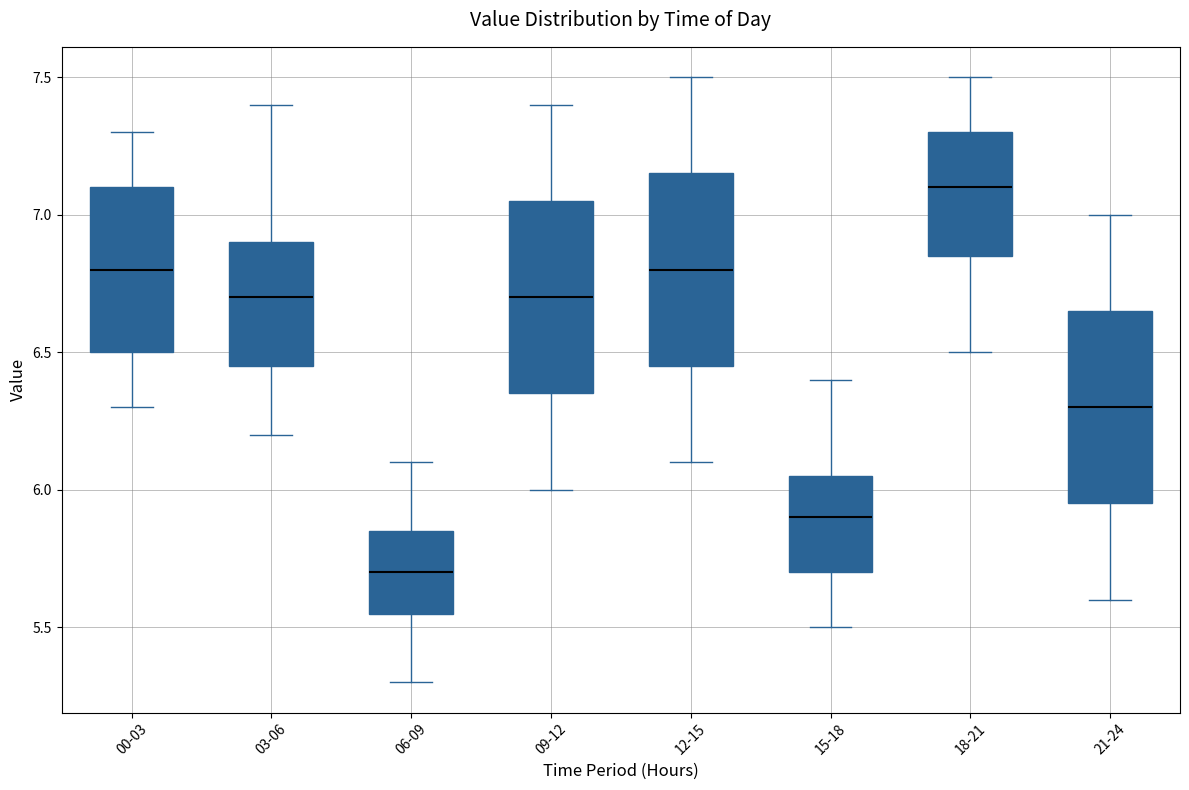

Reading left to right, read every box against the y-axis: the position of its median line, the range the box covers, and the ends of its whiskers. The values are not printed on the chart, so give them approximately, as read against the axis.

00-03: median 6.80, box 6.50 to 7.10, whiskers 6.30 to 7.30
03-06: median 6.70, box 6.45 to 6.90, whiskers 6.20 to 7.40
06-09: median 5.70, box 5.55 to 5.85, whiskers 5.30 to 6.10
09-12: median 6.70, box 6.35 to 7.05, whiskers 6.00 to 7.40
12-15: median 6.80, box 6.45 to 7.15, whiskers 6.10 to 7.50
15-18: median 5.90, box 5.70 to 6.05, whiskers 5.50 to 6.40
18-21: median 7.10, box 6.85 to 7.30, whiskers 6.50 to 7.50
21-24: median 6.30, box 5.95 to 6.65, whiskers 5.60 to 7.00